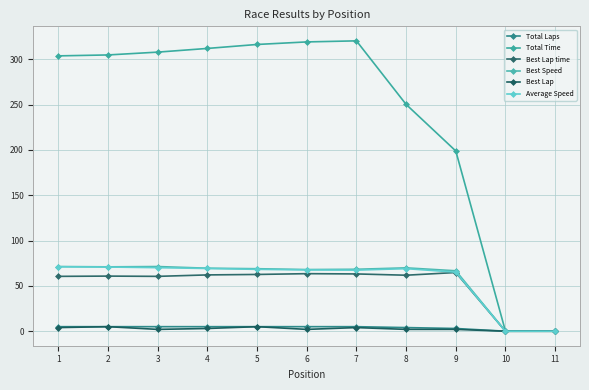

How many data points does each series have?

11